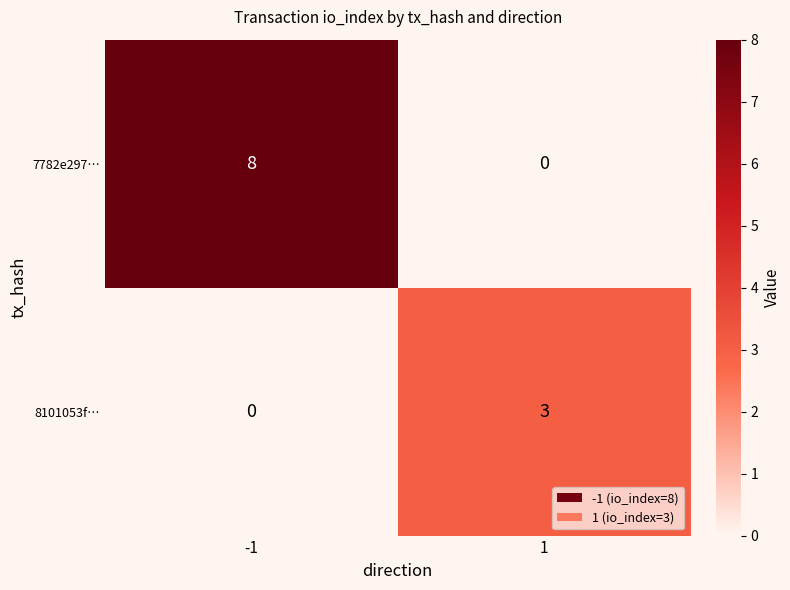

Between -1 and 1, which series saw the biggest shift?

7782e297…